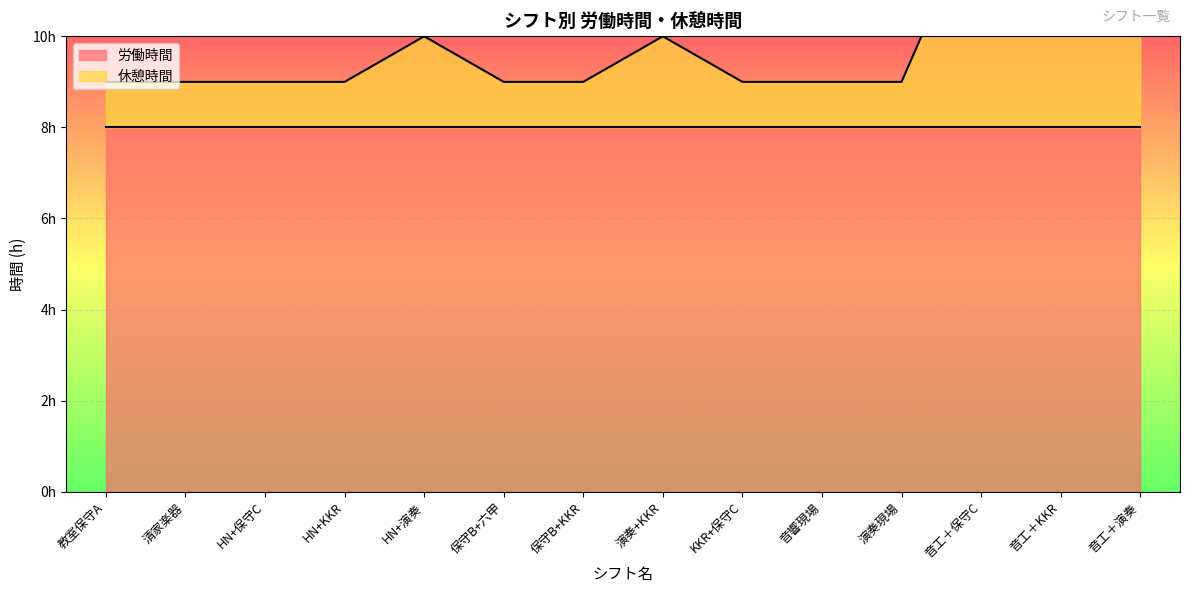

What is the change in value from HN+保守C to 演奏+KKR?

+1